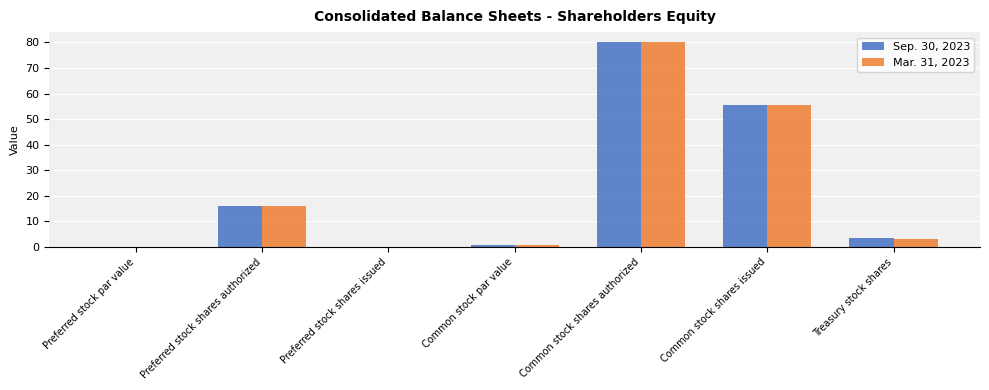

True or false: Sep. 30, 2023 has a value of 3.6 at Treasury stock shares.

True